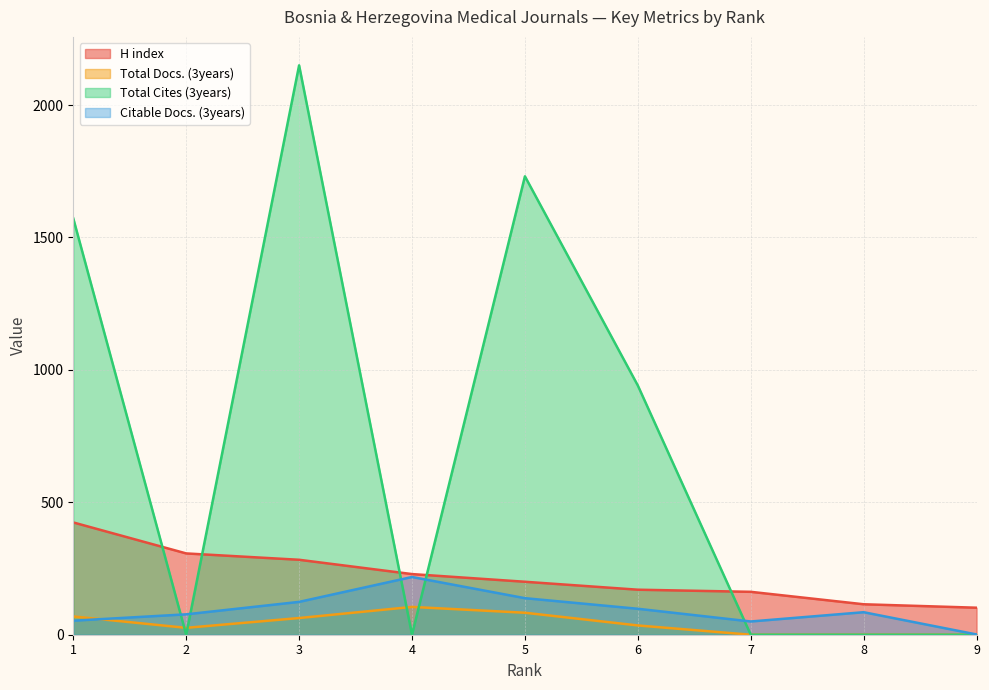

Which series has the largest total across all categories?

Total Cites (3years)